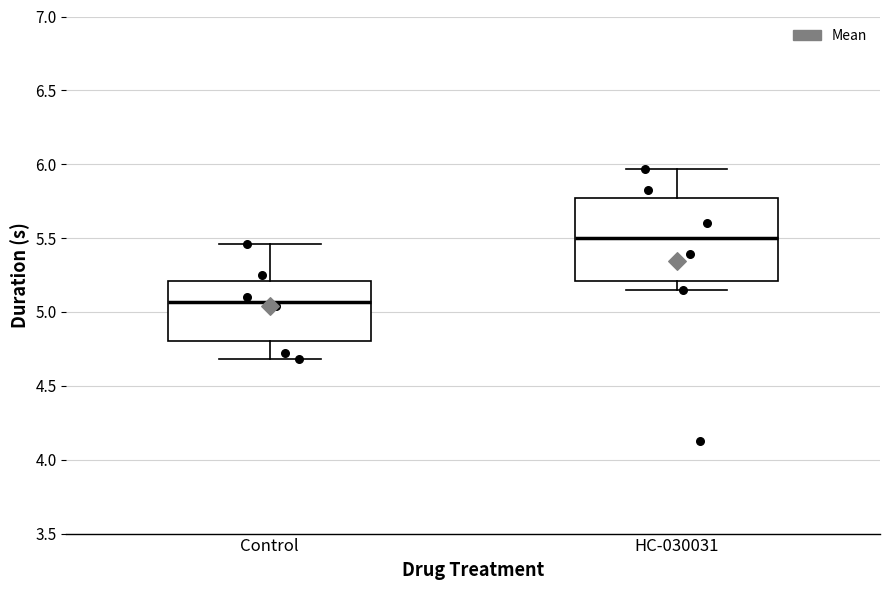

Reading left to right, transcribe this box plot: for each box, give where its median line is, the range the box spans, and where its two whiskers end, as read against the y-axis. The values are not printed on the chart, so give them approximately, as read against the axis.

Control: median 5.05, box 4.80 to 5.20, whiskers 4.70 to 5.45
HC-030031: median 5.50, box 5.20 to 5.75, whiskers 5.15 to 5.95